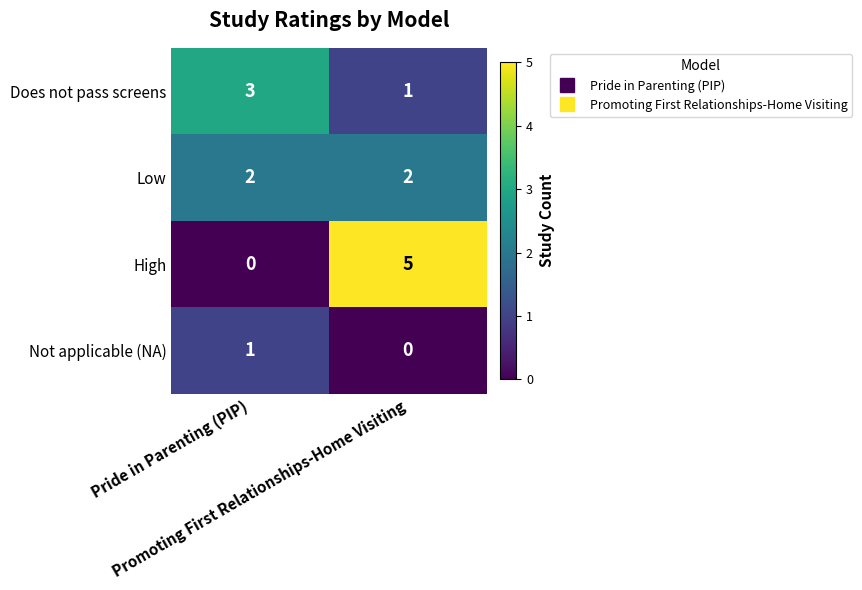

What is the spread (max minus min) of values at Promoting First Relationships-Home Visiting?

5